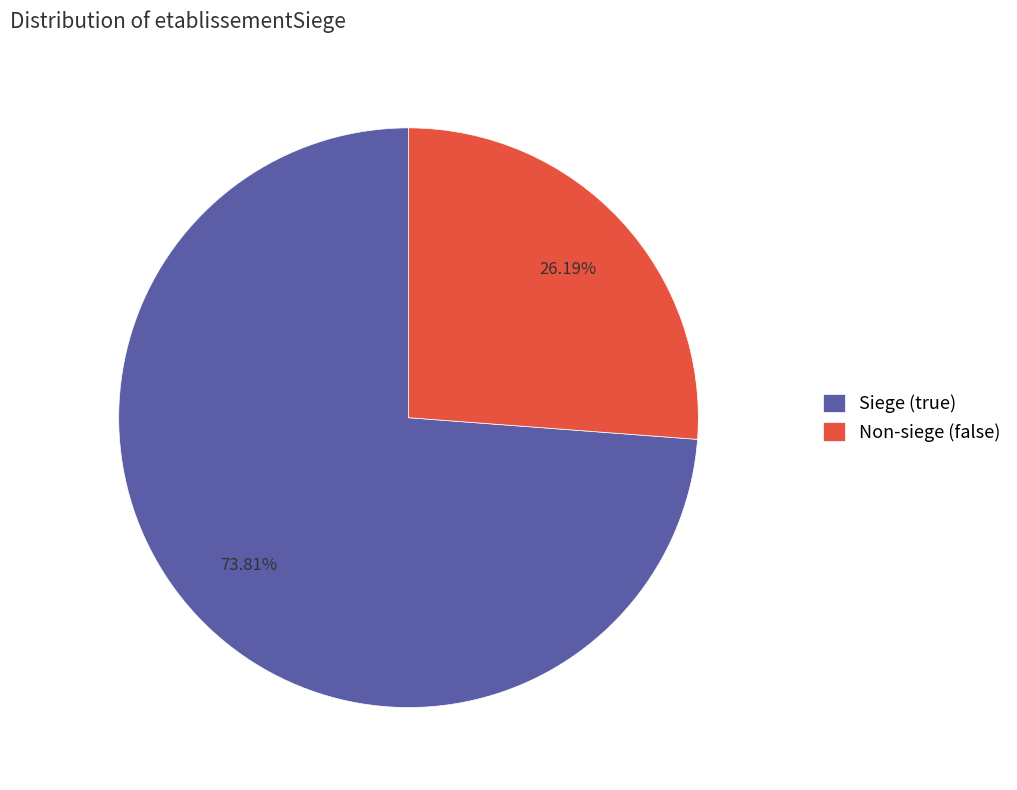

What is the ratio of the value at Siege (true) to the value at Non-siege (false)?

2.8